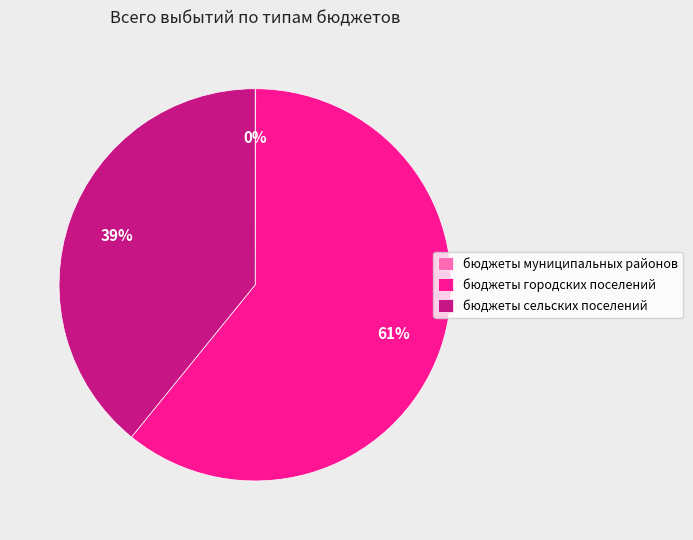

What percentage is the бюджеты сельских поселений slice, to the nearest percent?

39%